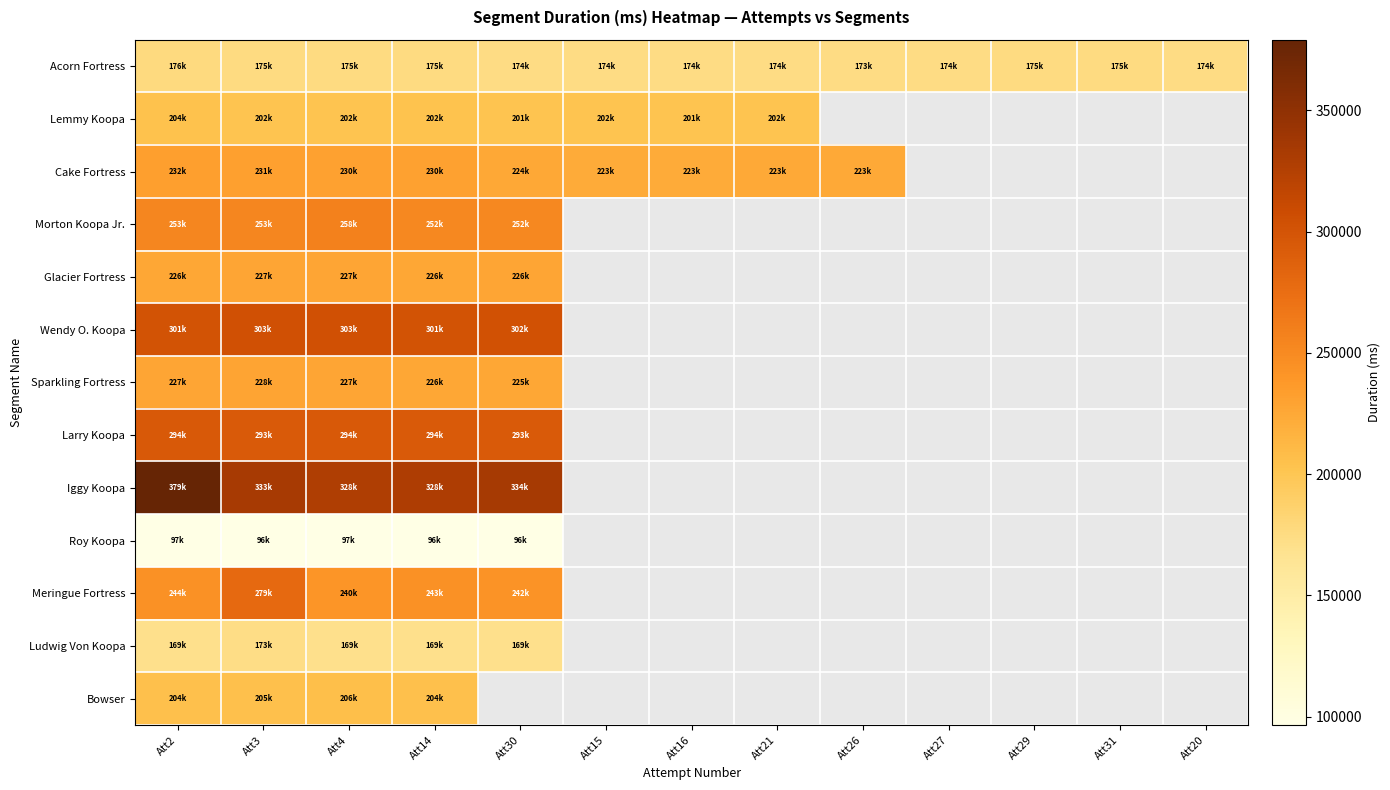

How many positive values does the Sparkling Fortress series have?

5